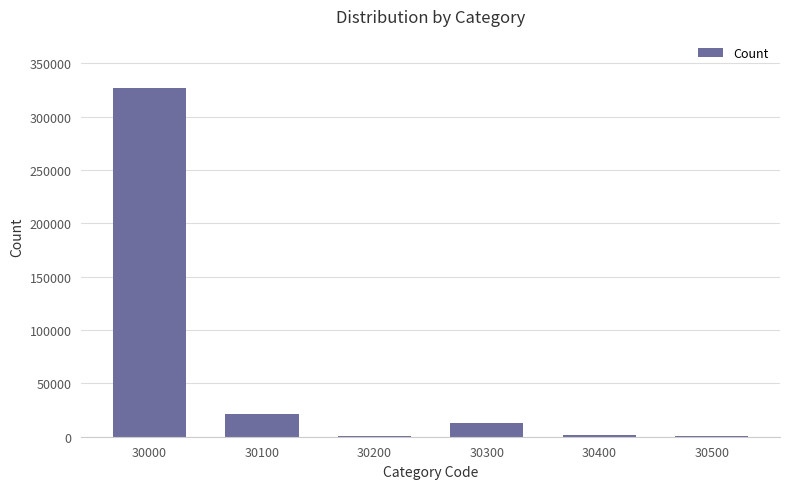

What is the sum of all values?

363768